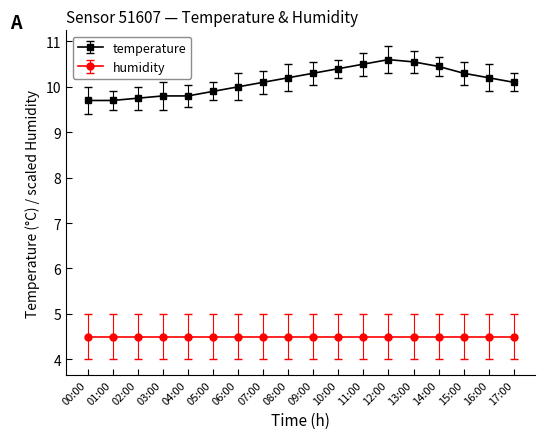

True or false: temperature and humidity intersect in this chart.

False